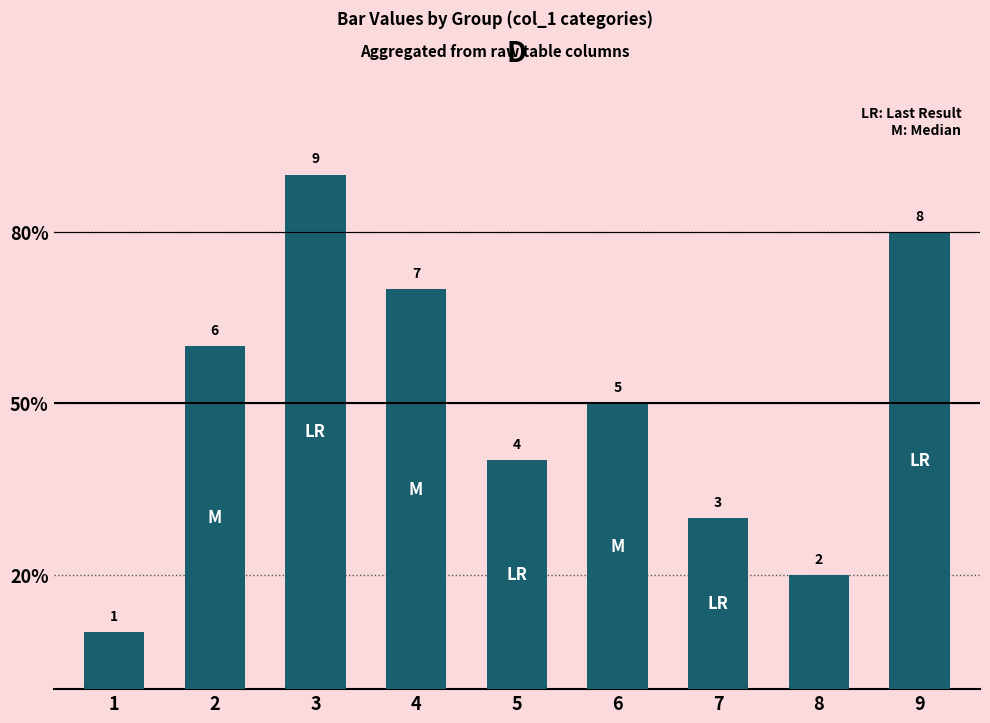

Are the bars horizontal?

No